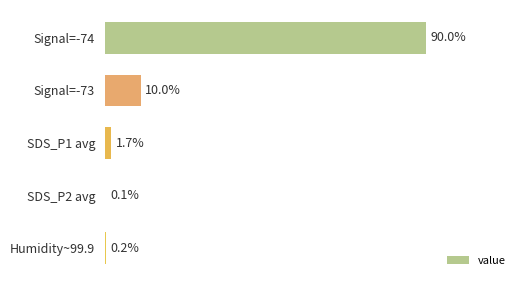

At which category does the chart reach its peak across all series?

Signal=-74